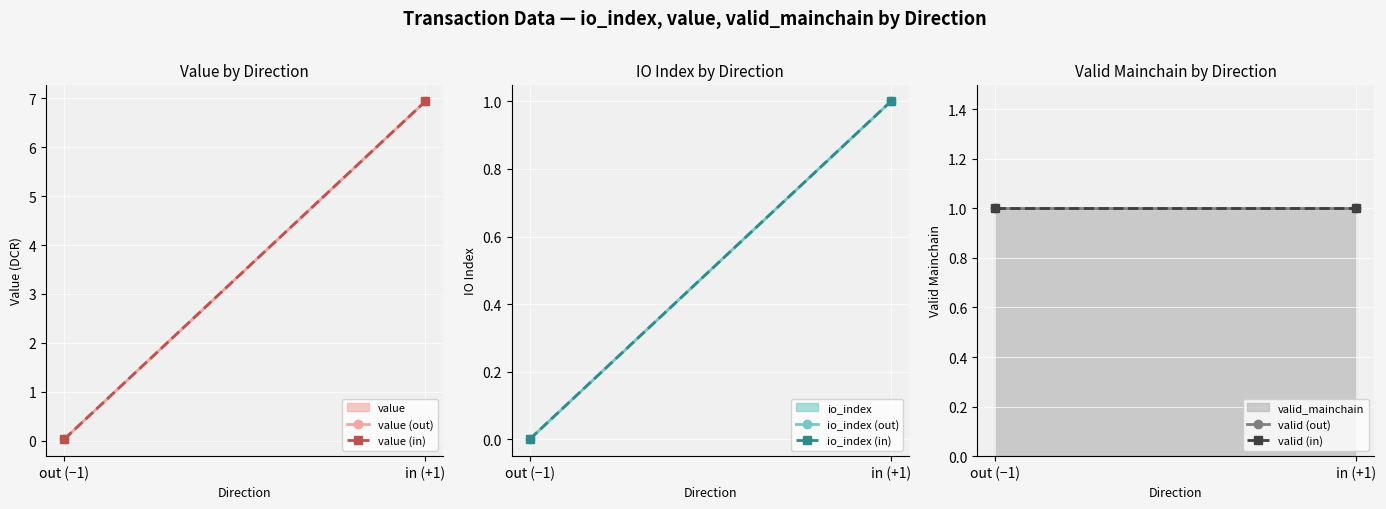

The valid (out) series shows 1.6 at in (+1). True or false?

False